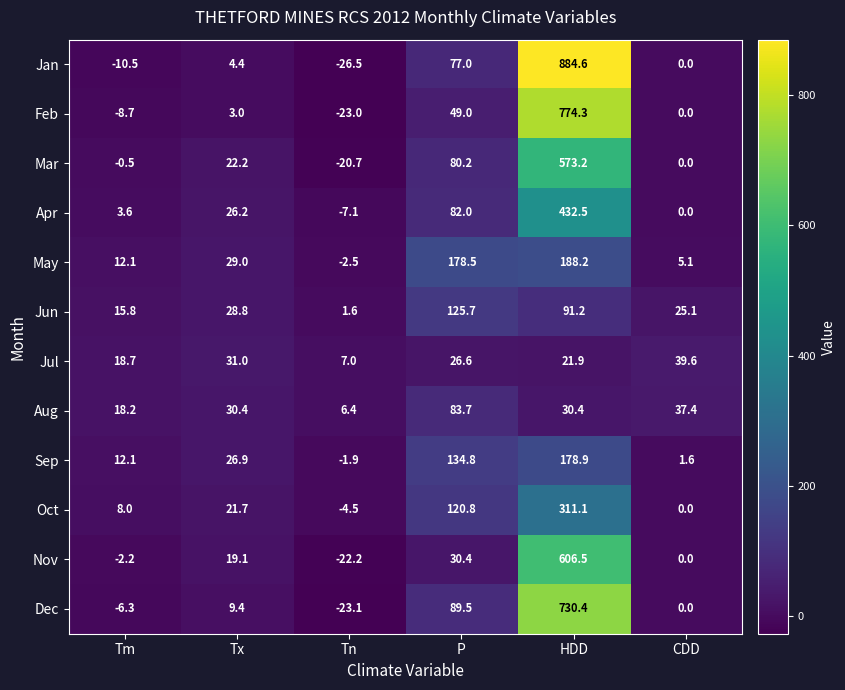

The value of Dec at Tn is -23.1. True or false?

True